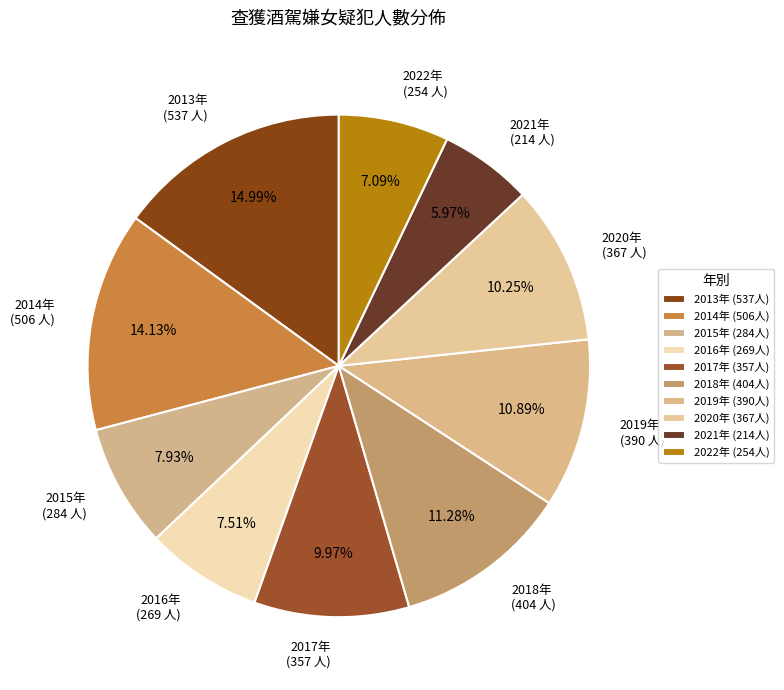

How many slices are in this pie chart?

10